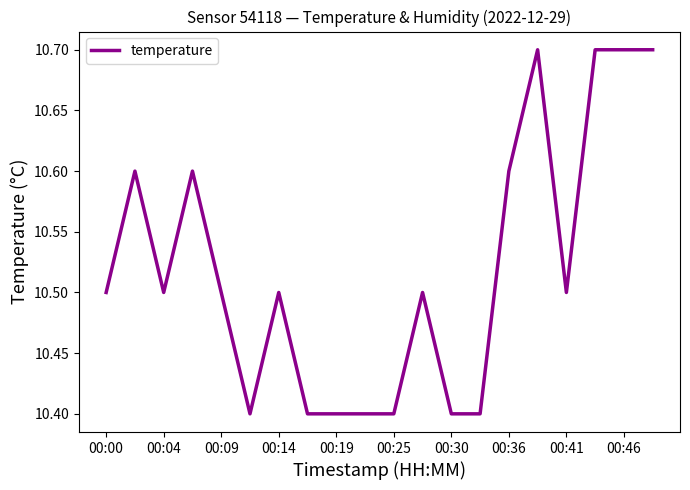

What is the minimum value shown in the chart?

10.4